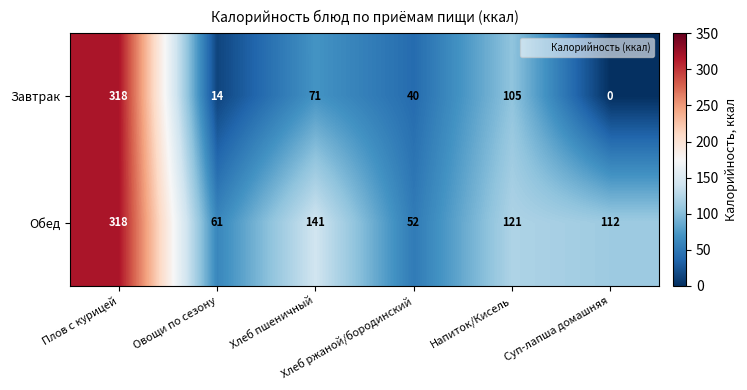

Count the number of categories in the chart.

6